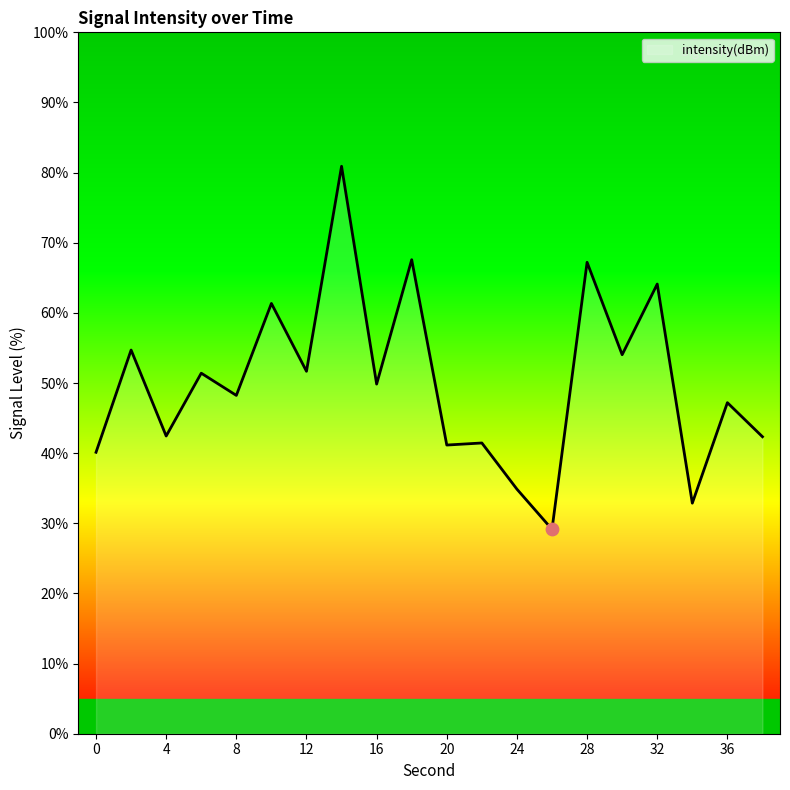

What is the smallest value displayed?

29.1